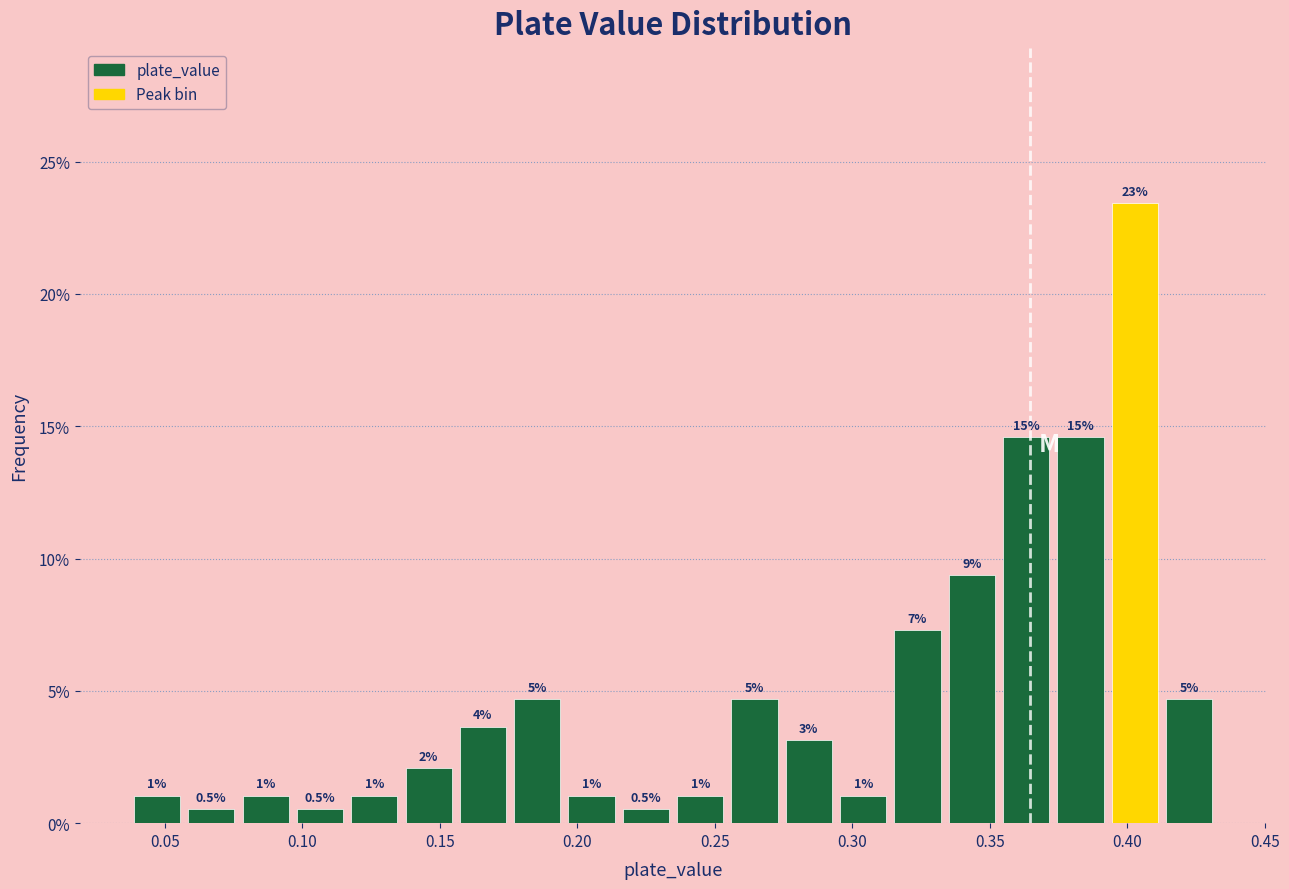

Read against the x-axis, roughly where is the centre of the tallest bar?

0.405